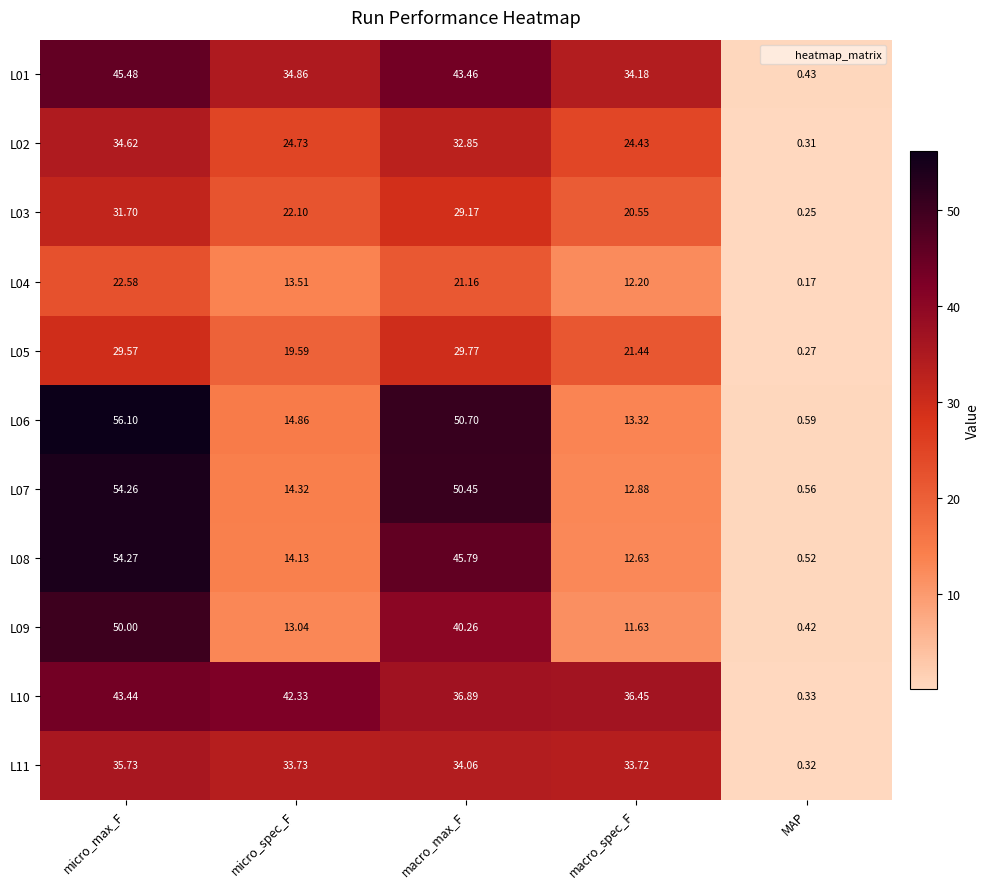

Which category has the lowest value in the L08 series?

MAP